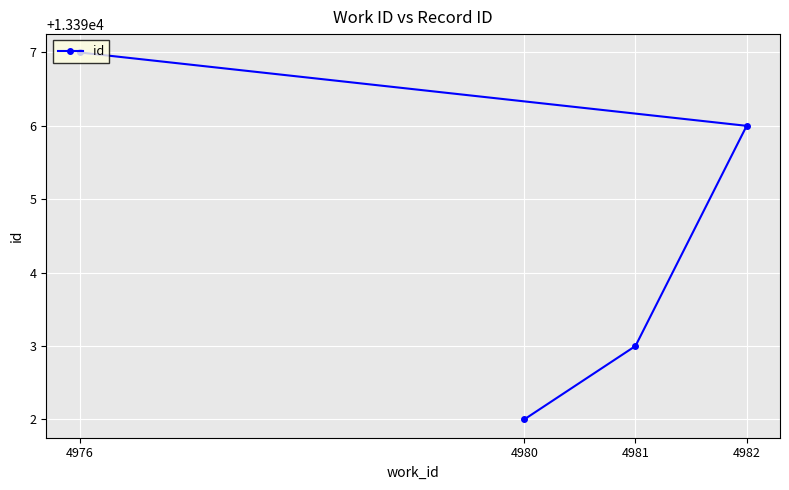

What is the difference between the second highest and second lowest values?

3